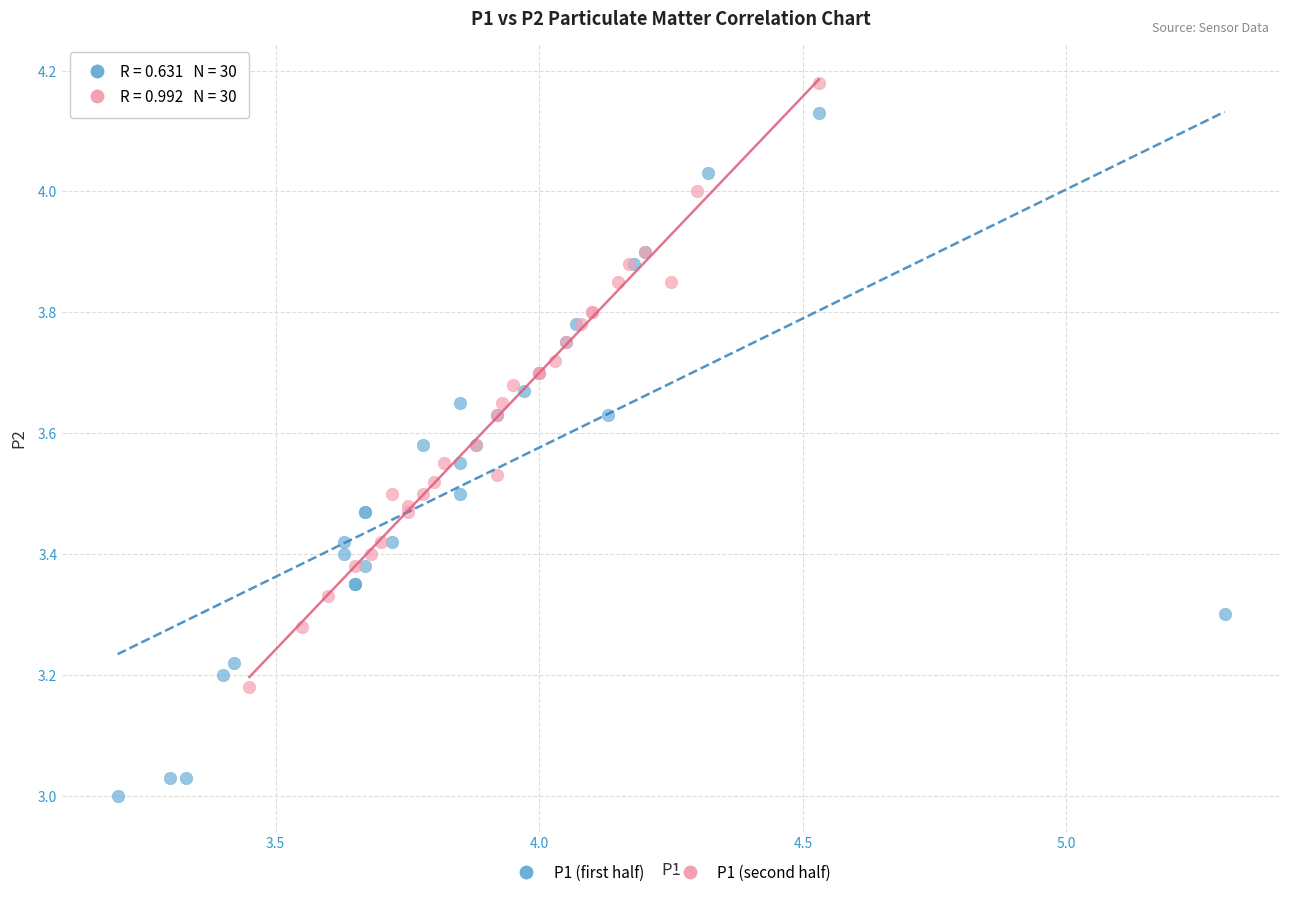

Which series reaches the minimum Y coordinate?

P1 (first half)